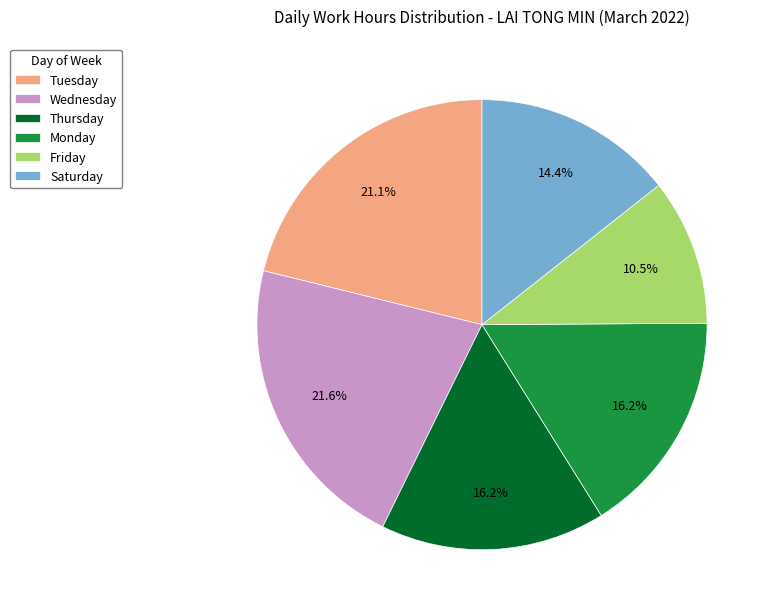

Is the sum of Wednesday and Monday greater than half?

No